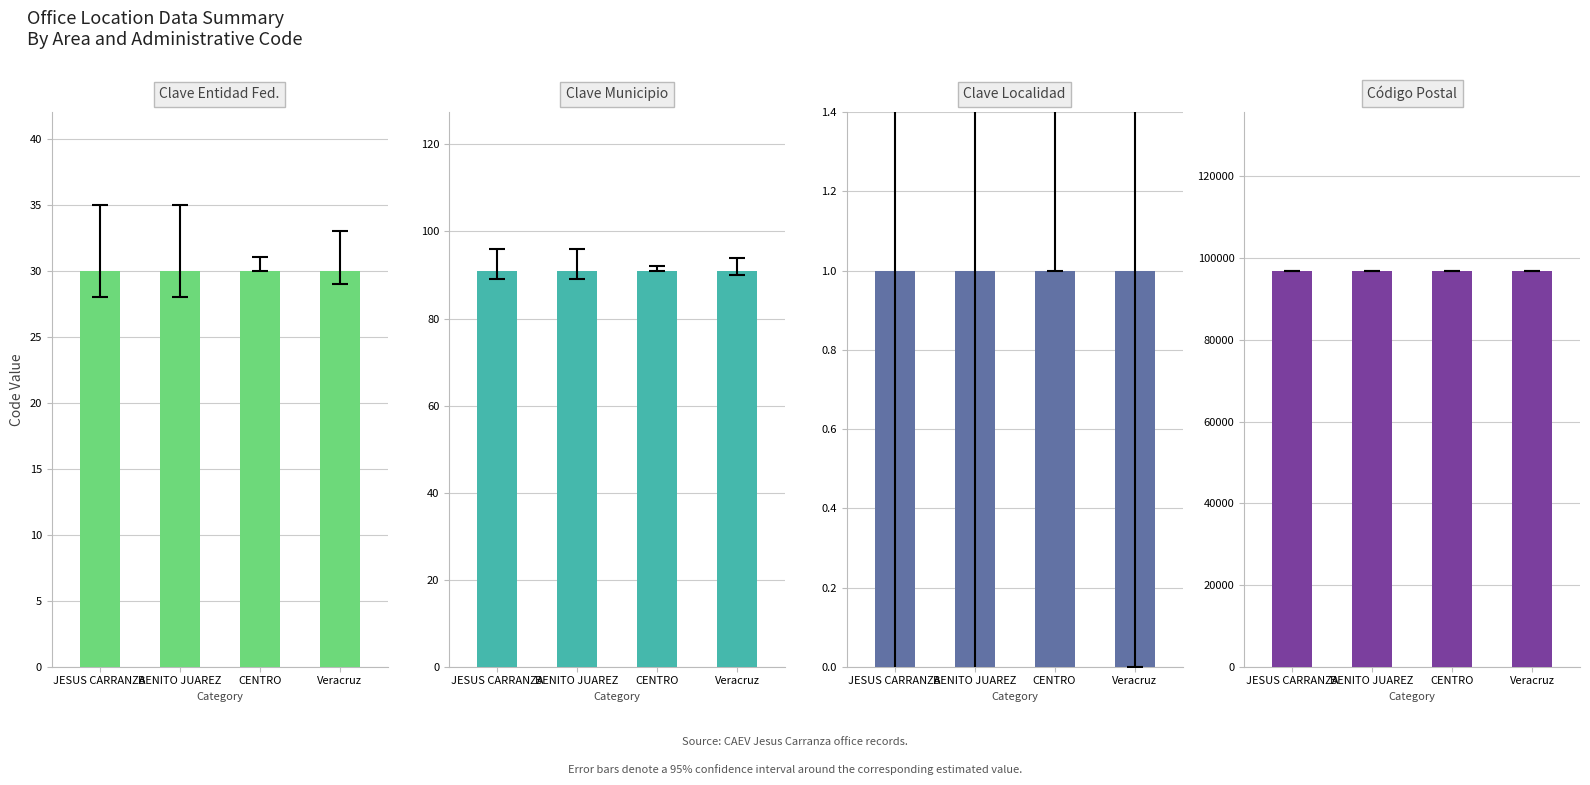

Reading left to right, list all the values displayed in this chart.

Clave de la entidad federativa: 30	30	30	30
Clave del municipio: 91	91	91	91
Clave de la localidad: 1	1	1	1
Código postal: 96950	96950	96950	96950